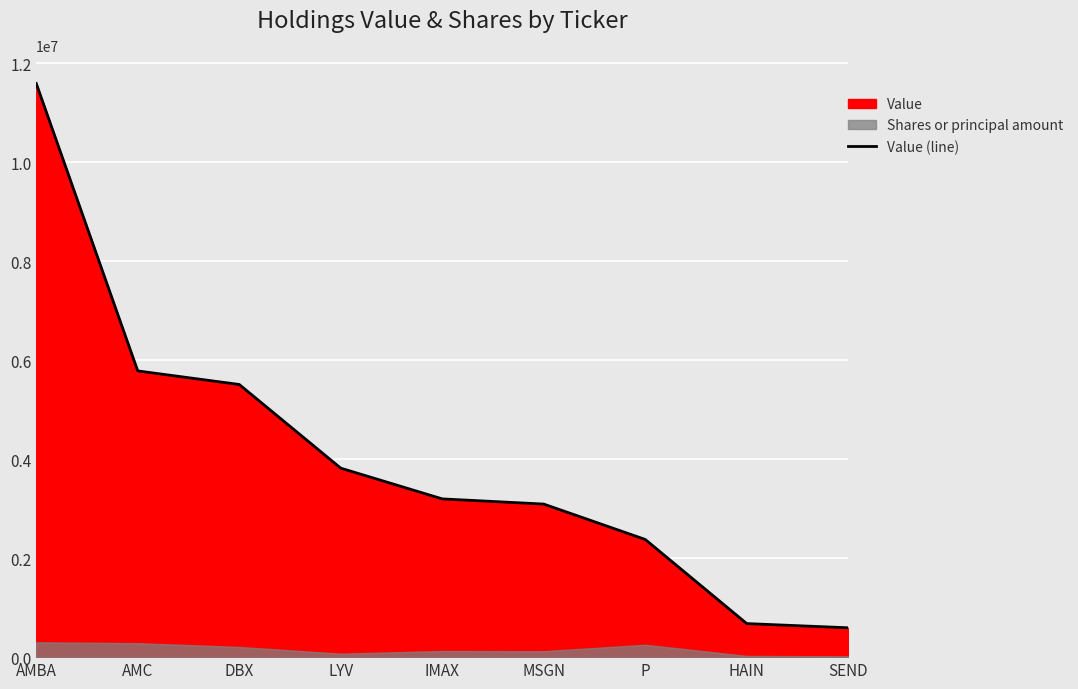

Count the number of categories in the chart.

9